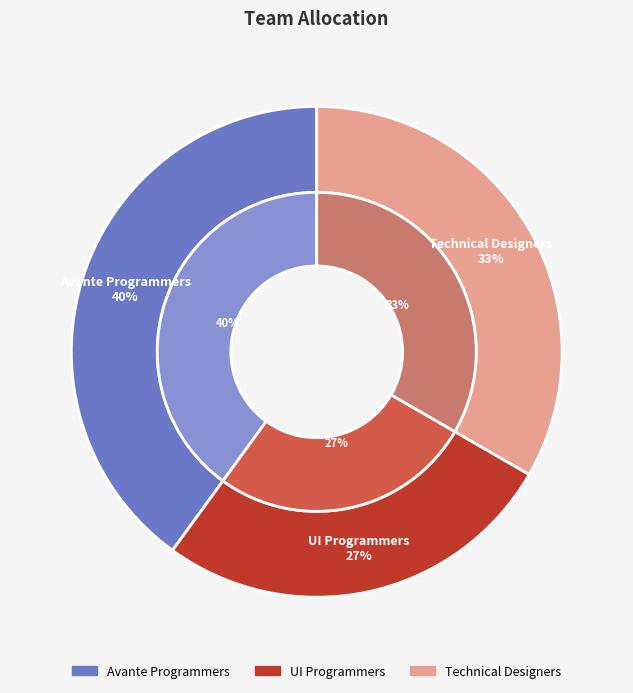

Rank the categories by value from highest to lowest.

Avante Programmers, Technical Designers, UI Programmers